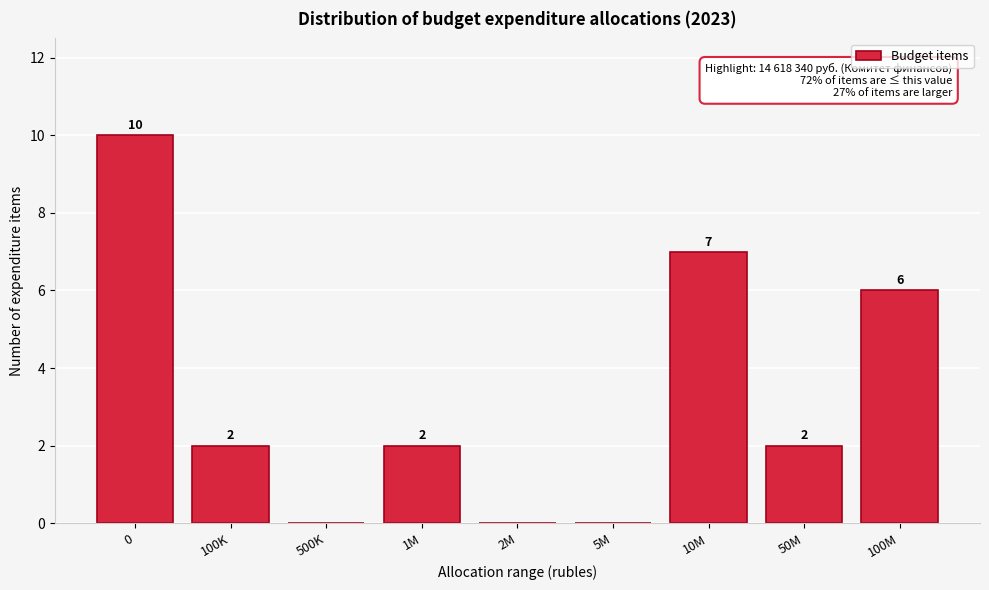

Reading right to left, list all the values displayed in this chart.

100M=6	50M=2	10M=7	5M=0	2M=0	1M=2	500K=0	100K=2	0=10